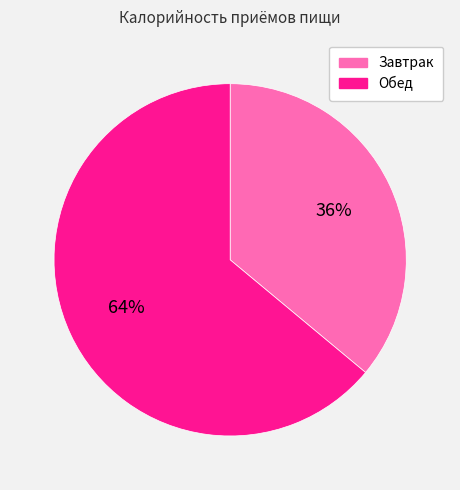

Rank the categories by value from lowest to highest.

Завтрак, Обед